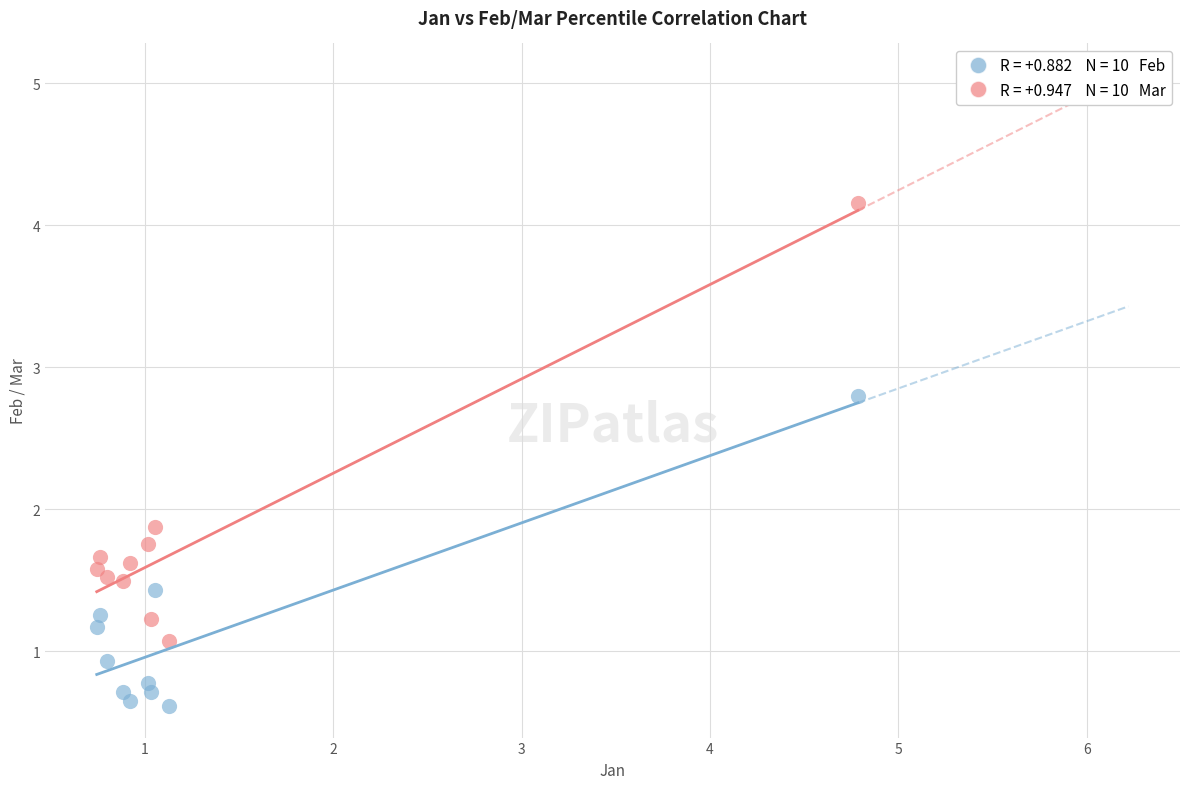

Across all series, what Y value is closest to 2?

1.9